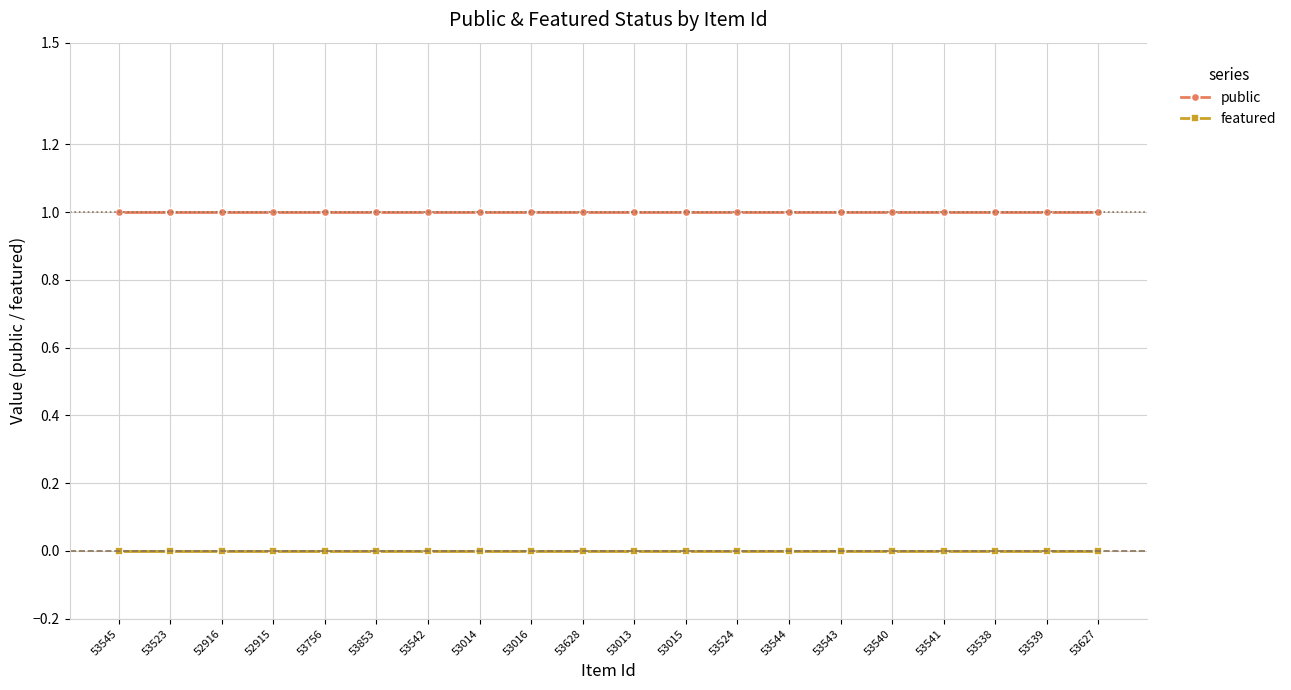

Rank the series by their average value, from highest to lowest.

public, featured